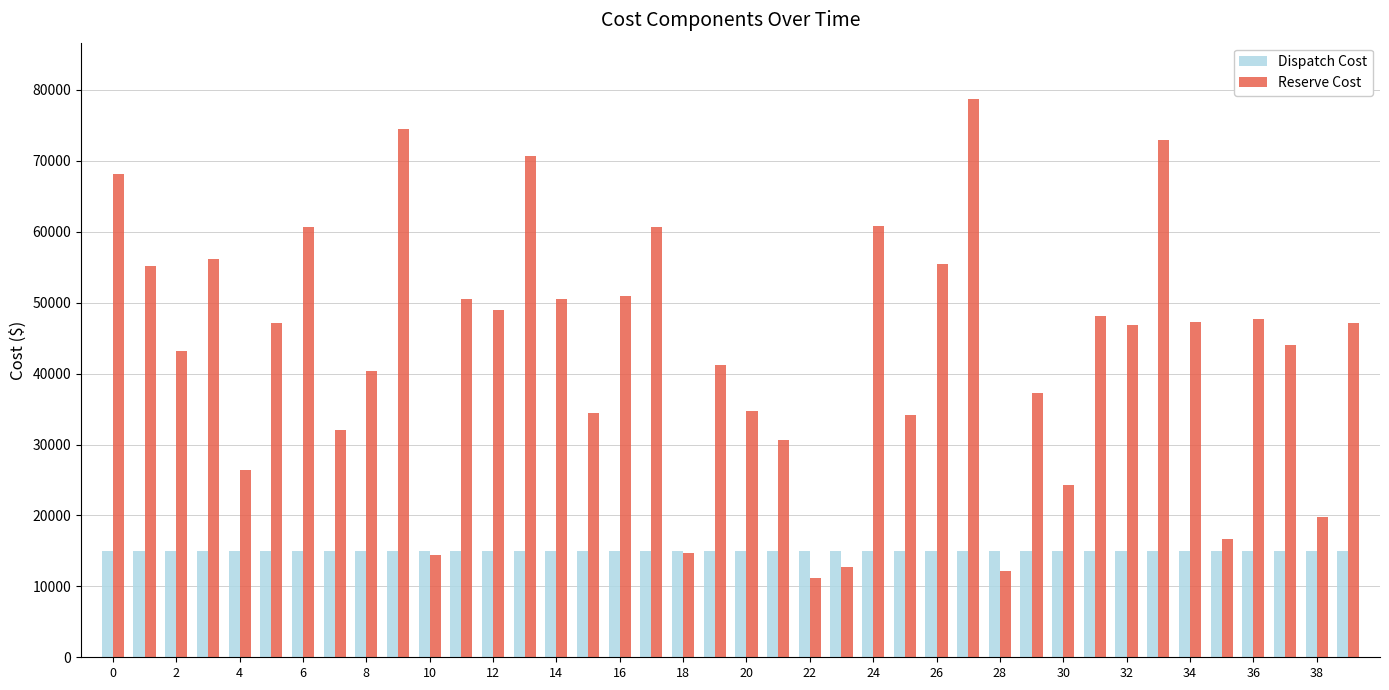

What are all the series names shown in the legend?

Dispatch Cost, Reserve Cost